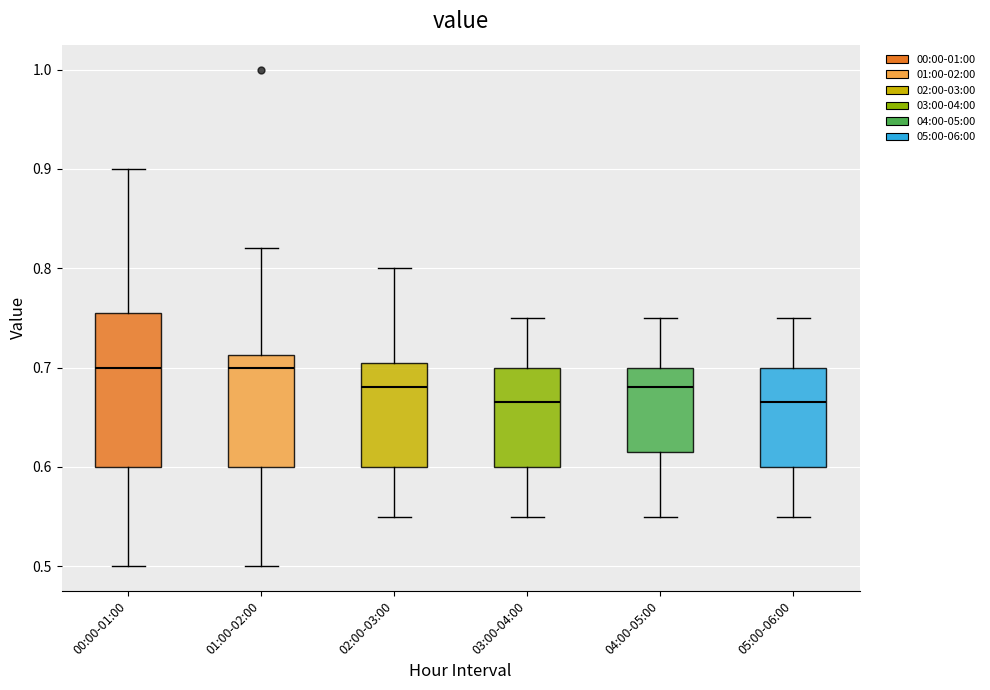

Where does the lower whisker of the box for 01:00-02:00 end on the y-axis? The values are not printed on the chart, so give them approximately, as read against the axis.

0.50